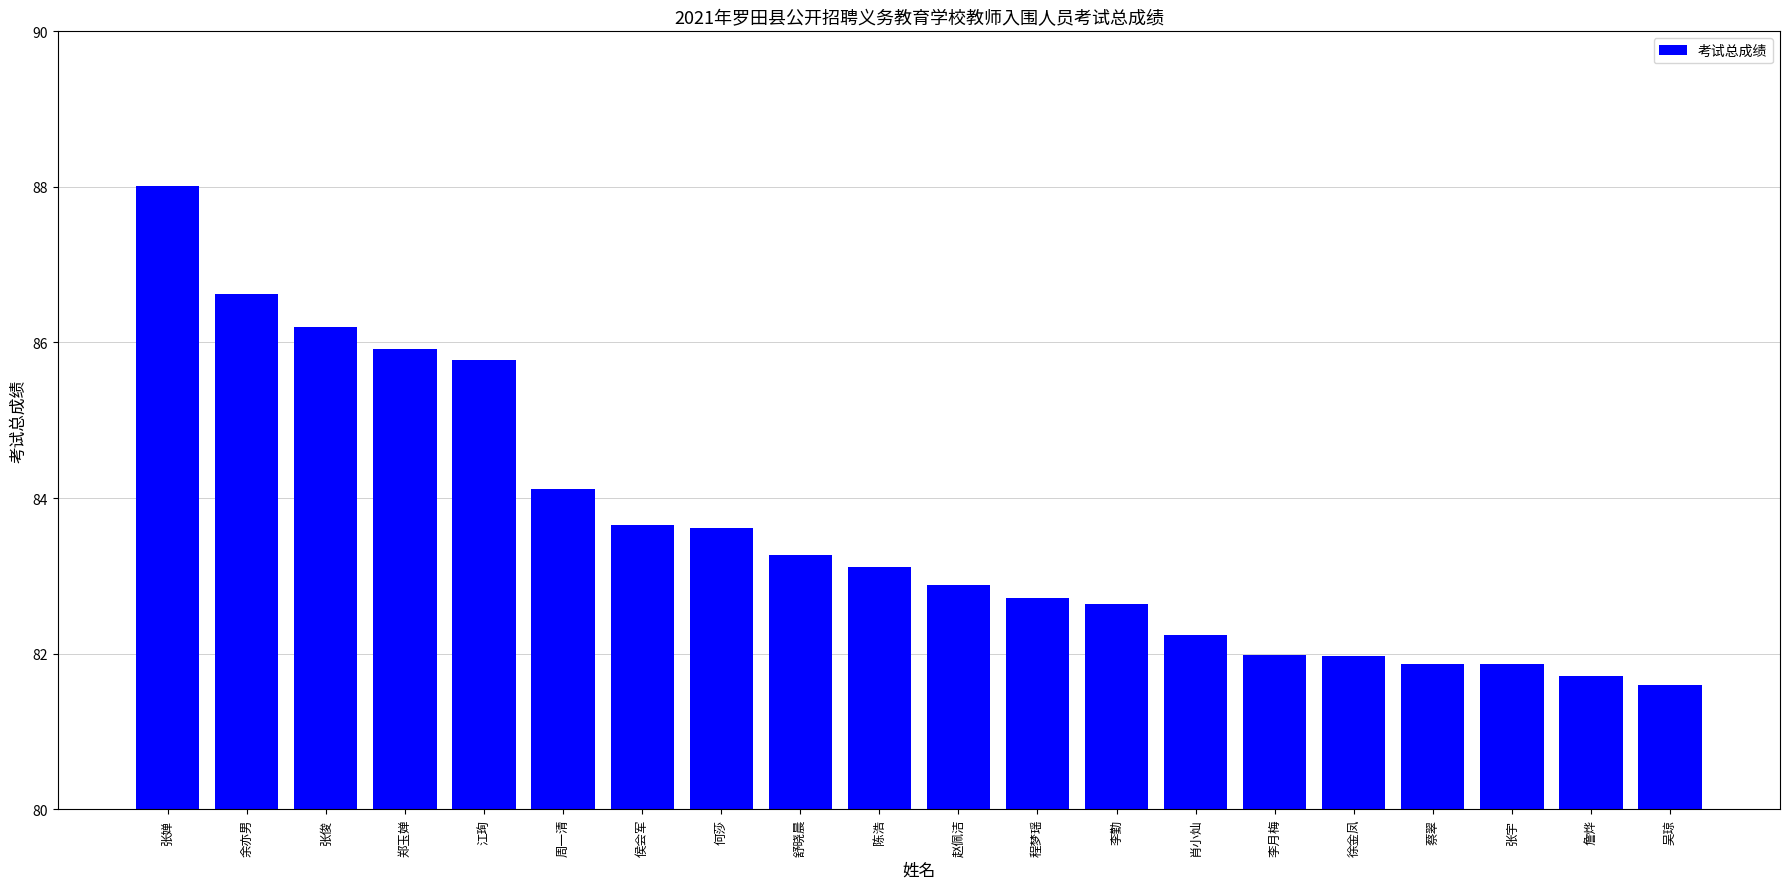

True or false: the data shows 131.6 at 吴琼.

False